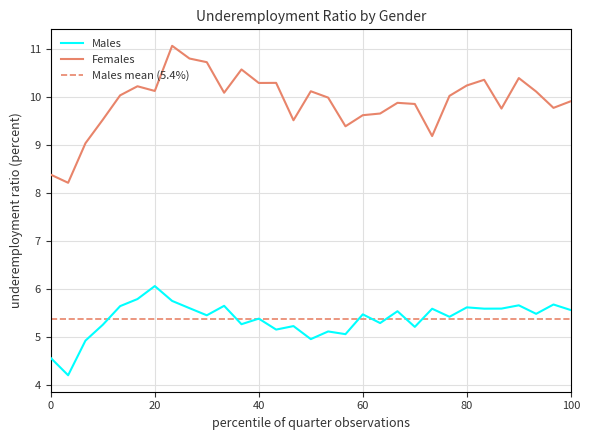

What is the difference between the maximum and second lowest values in the Males series?

1.5